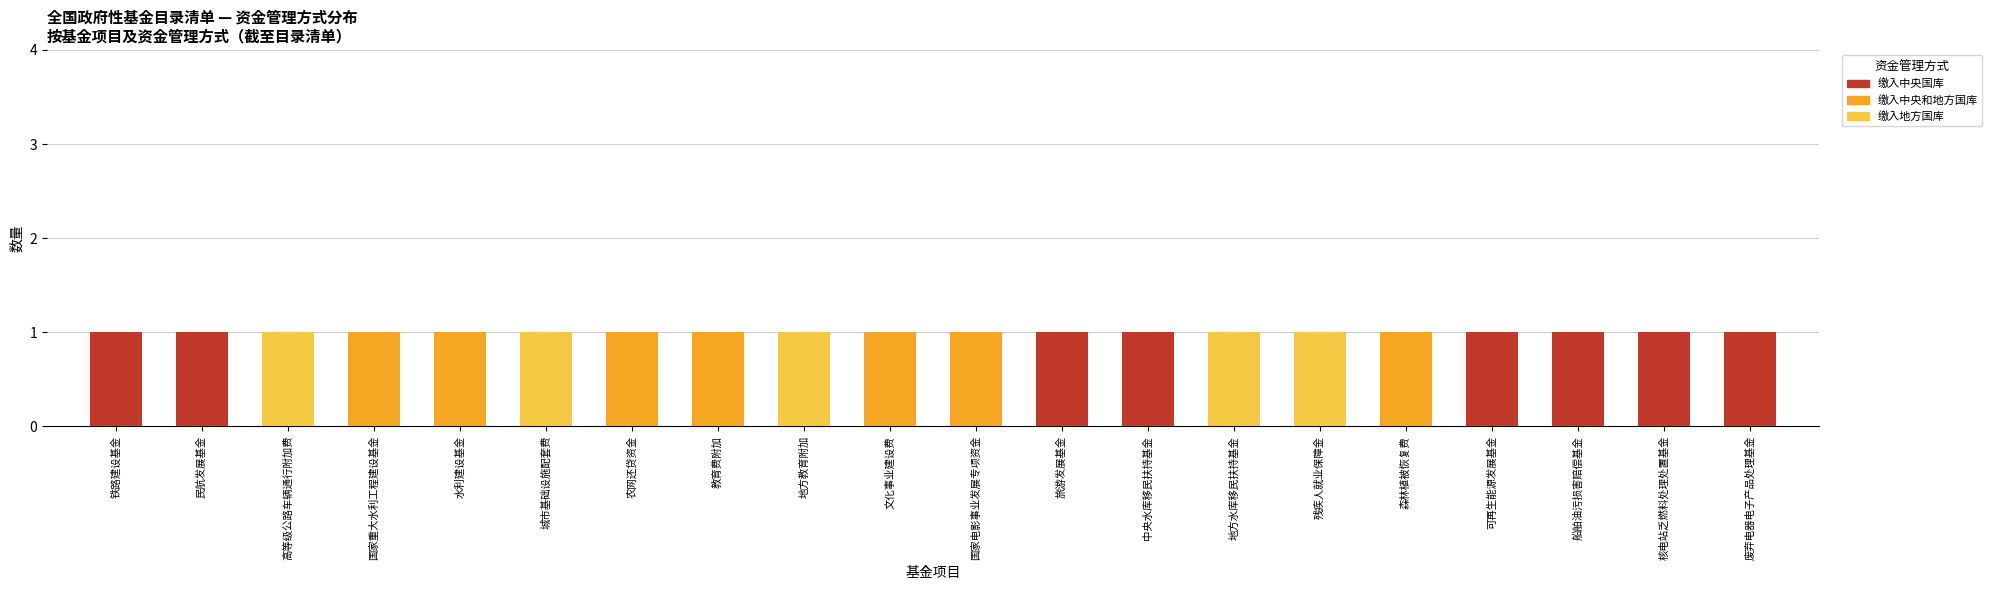

The 缴入地方国库 series shows 0 at 废弃电器电子产品处理基金. True or false?

True